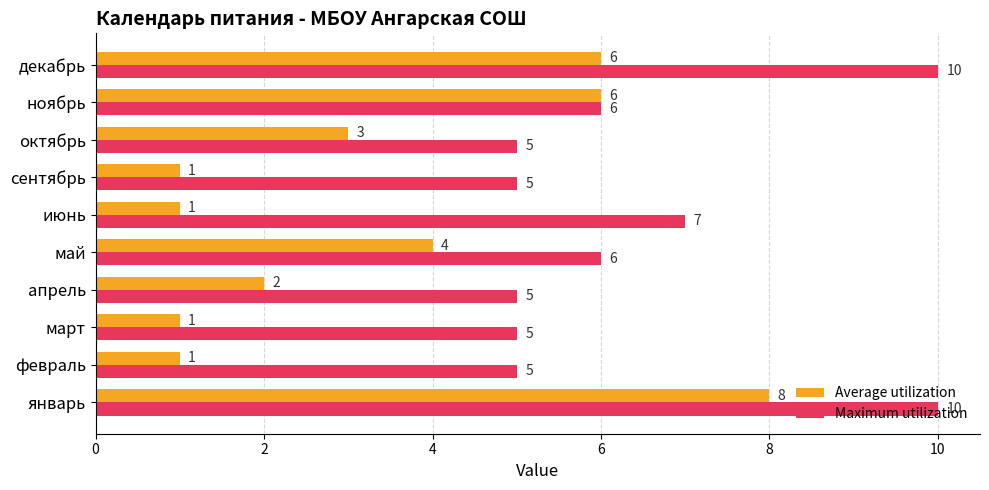

Which series has the largest total across all categories?

Maximum utilization